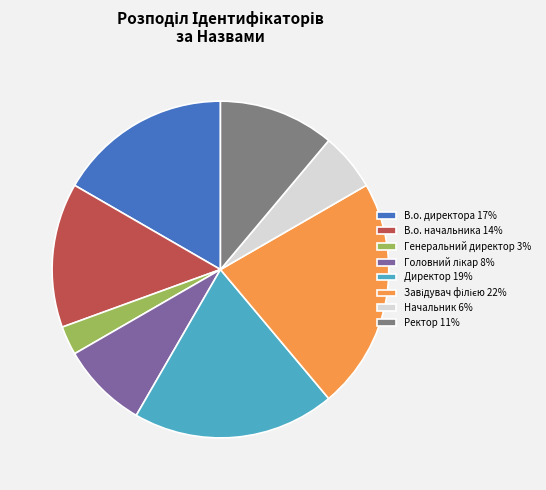

Does Начальник account for over 50% of the chart?

No